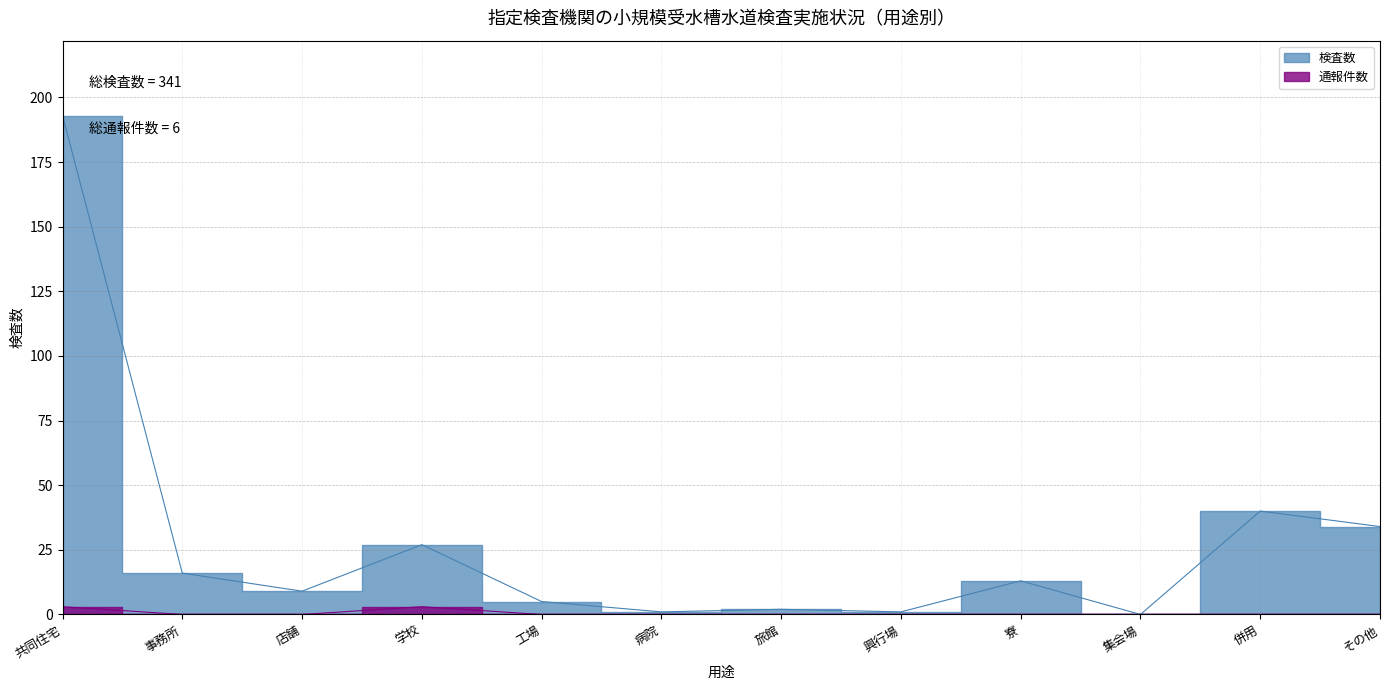

At which label does 検査数 reach its peak?

共同住宅